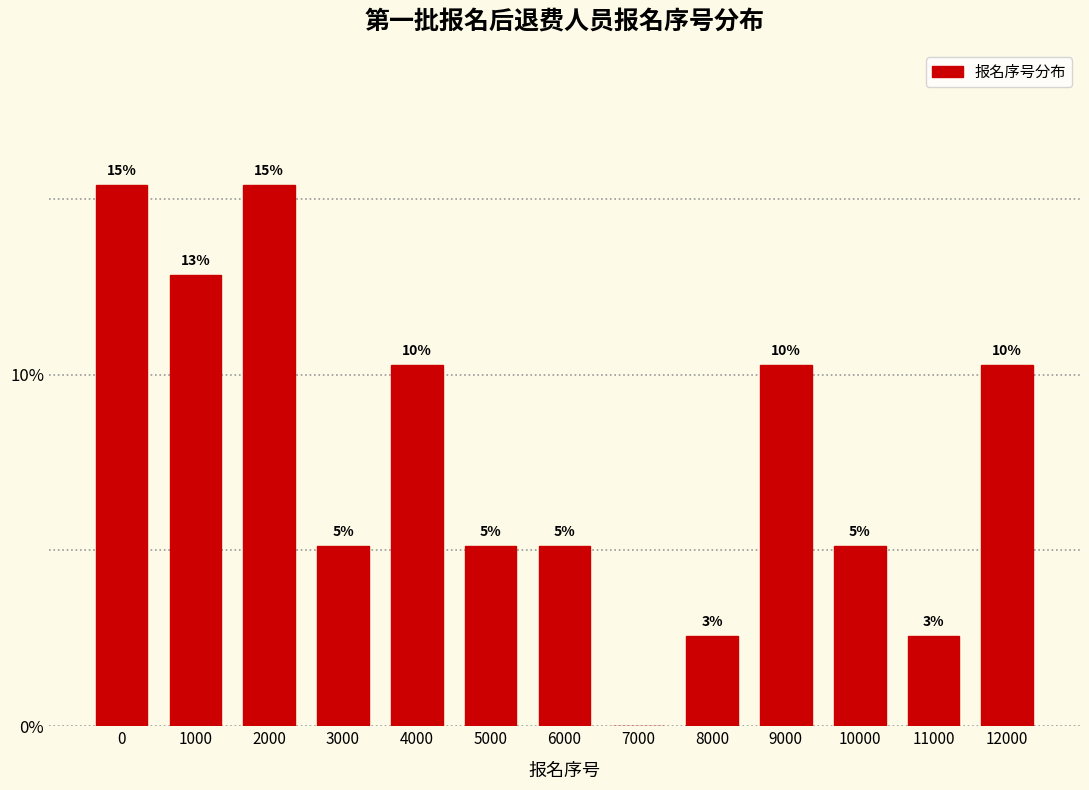

Are the bars horizontal?

No